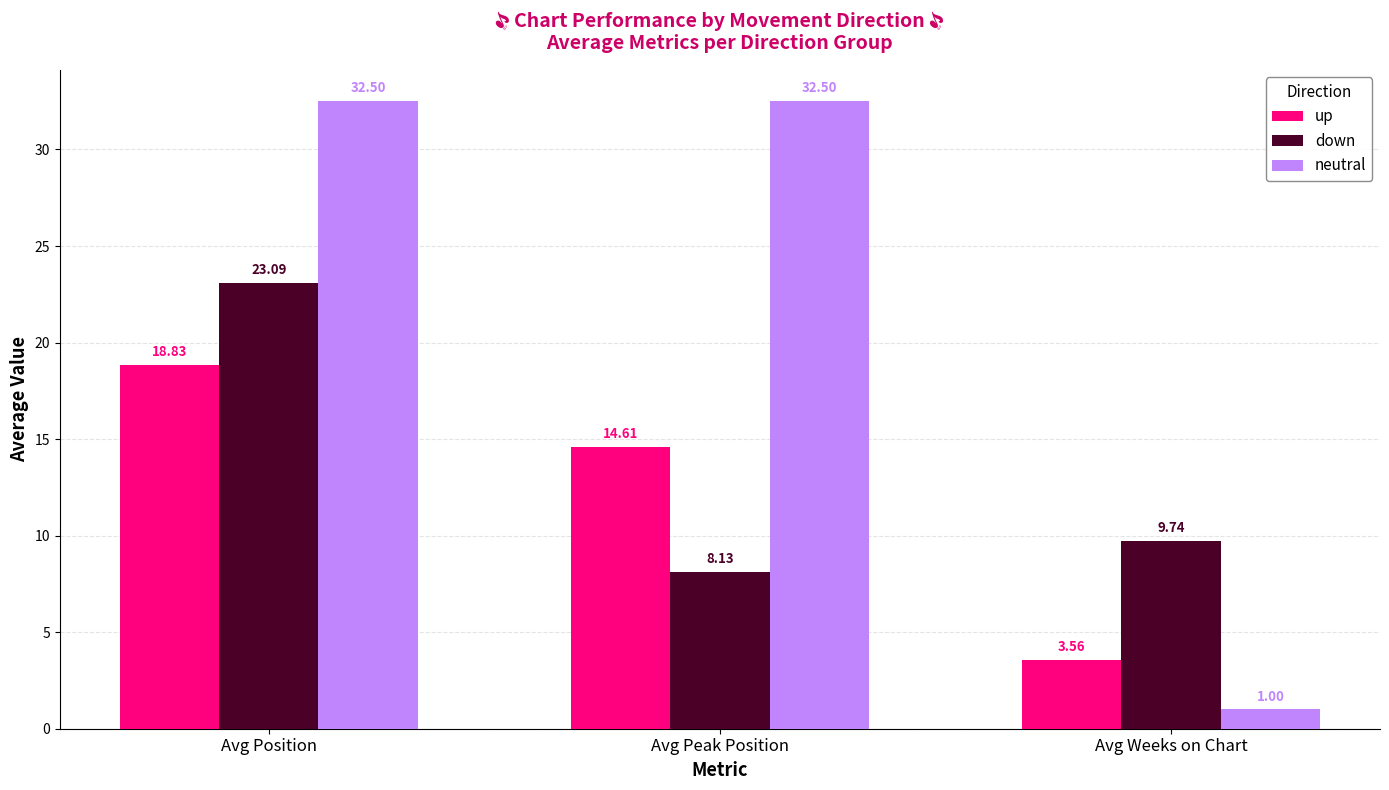

What is the spread (max minus min) of values at Avg Position?

13.7